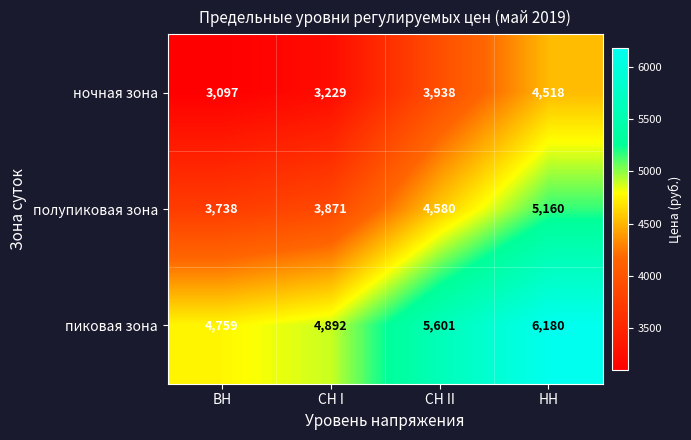

List the series in order of their overall mean, lowest first.

ночная зона, полупиковая зона, пиковая зона